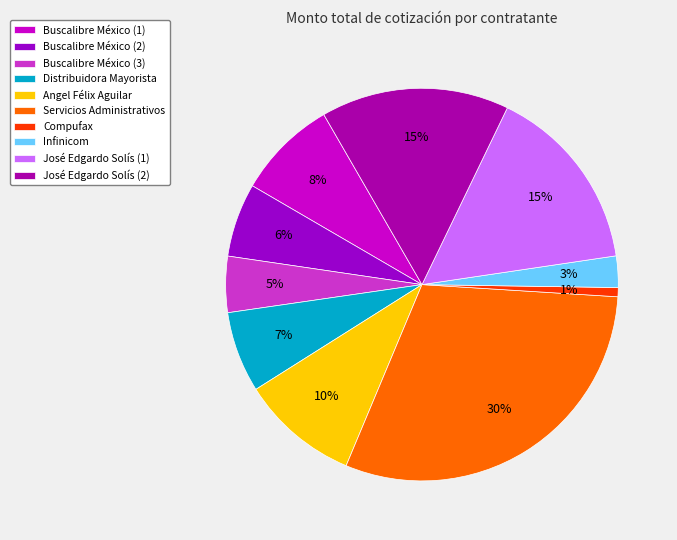

How much of the chart is everything except Buscalibre México (2)?

93.9%